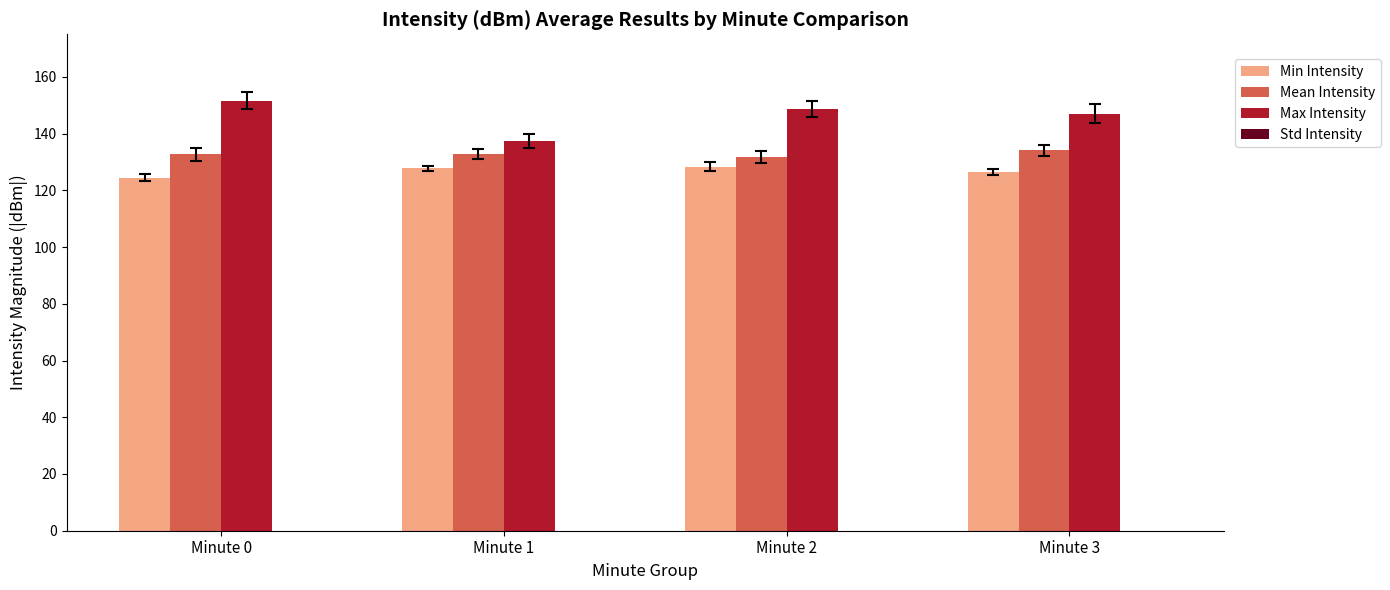

Reading left to right, transcribe all the data shown in this chart.

Min Intensity: Minute 0=124.4	Minute 1=127.7	Minute 2=128.3	Minute 3=126.5
Mean Intensity: Minute 0=132.7	Minute 1=132.9	Minute 2=131.8	Minute 3=134.1
Max Intensity: Minute 0=151.6	Minute 1=137.5	Minute 2=148.5	Minute 3=147.0
Std Intensity: Minute 0=-7.2	Minute 1=-3.5	Minute 2=-6.1	Minute 3=-4.9